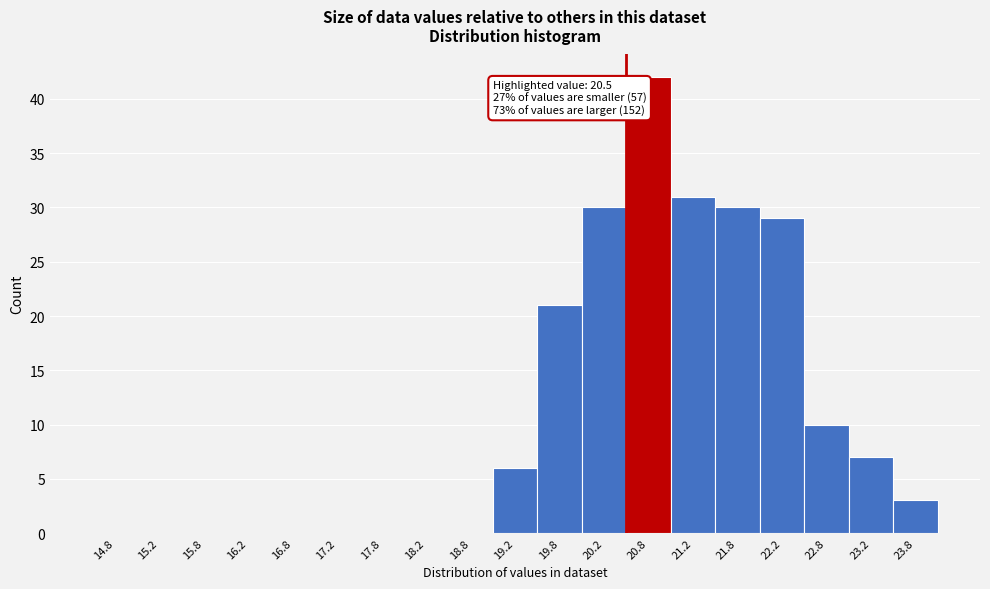

Over which range of the x-axis is the bar tallest?

20.5 to 21.0